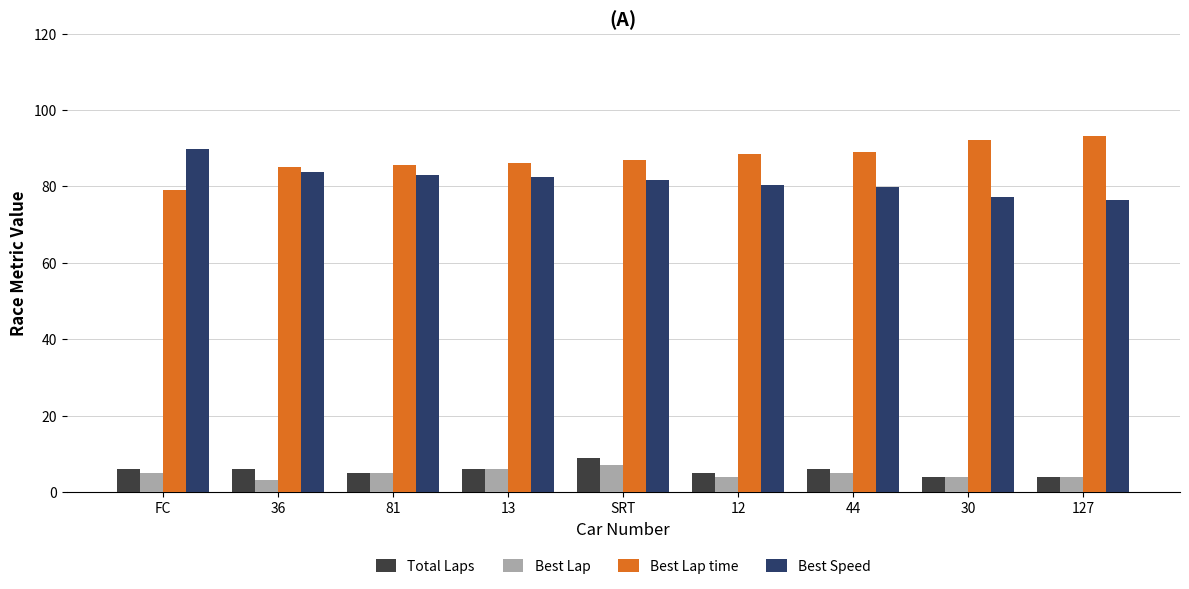

What is the difference between the highest and lowest values at 12?

84.4